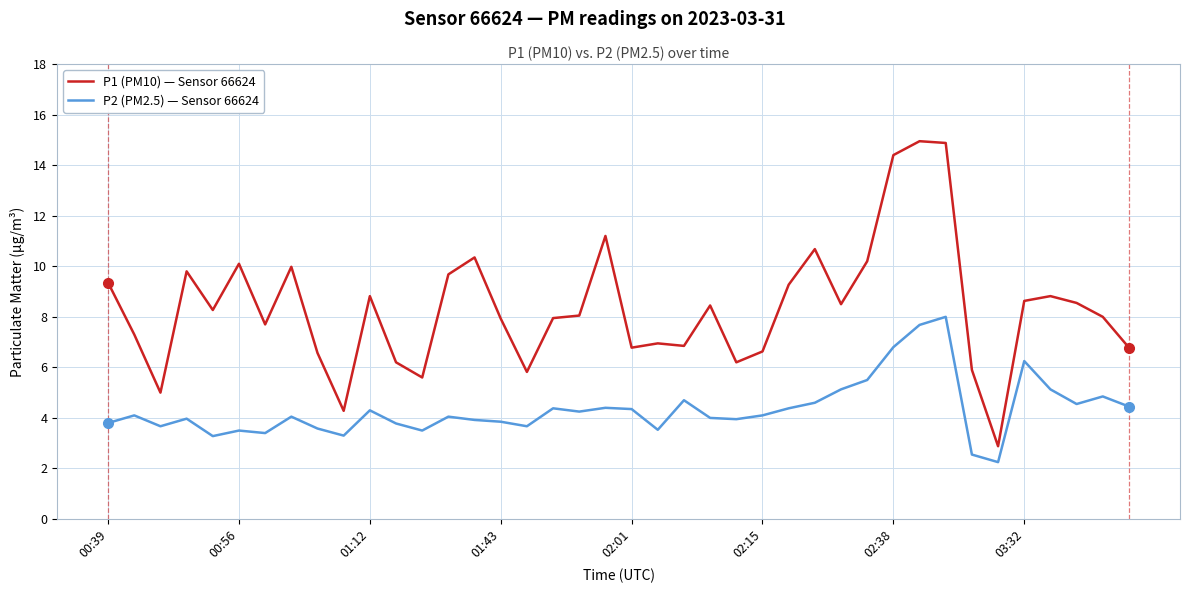

Which series has the widest spread of values?

P1 (PM10) — Sensor 66624